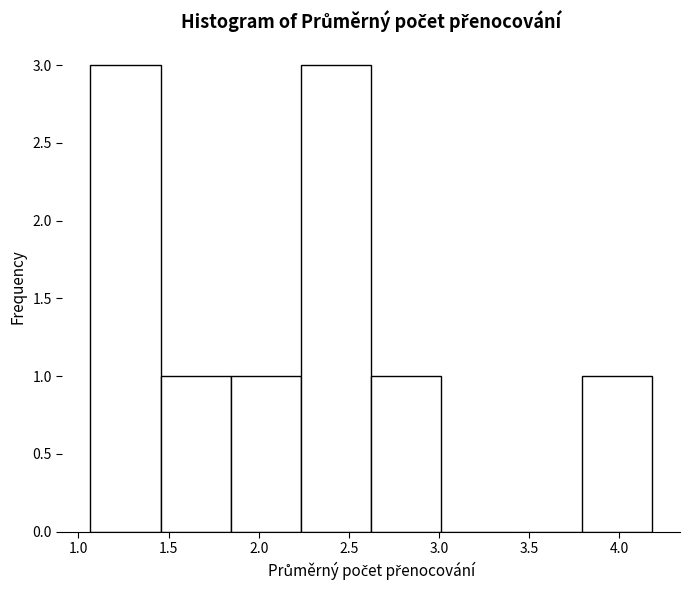

Reading left to right, list every bar in this chart as the range it spans on the x-axis followed by its height. Neither the bar edges nor the heights are printed on the chart, so give them approximately, as read against the axes.

1.05 to 1.45: 3
1.45 to 1.85: 1
1.85 to 2.25: 1
2.25 to 2.60: 3
2.60 to 3.00: 1
3.00 to 3.40: 0
3.40 to 3.80: 0
3.80 to 4.20: 1